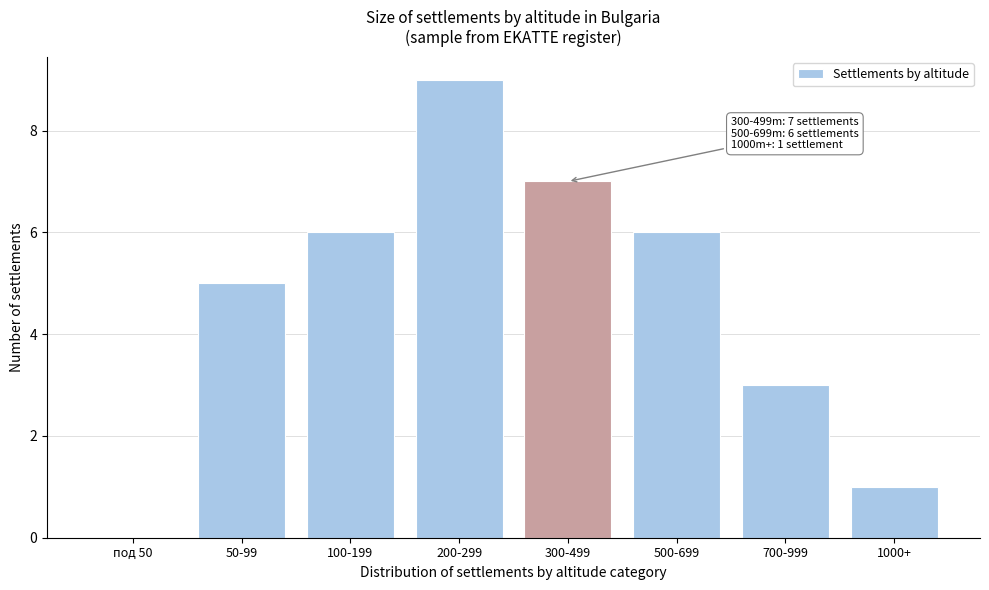

Reading left to right, transcribe all the data shown in this chart.

под 50=0	50-99=5	100-199=6	200-299=9	300-499=7	500-699=6	700-999=3	1000+=1